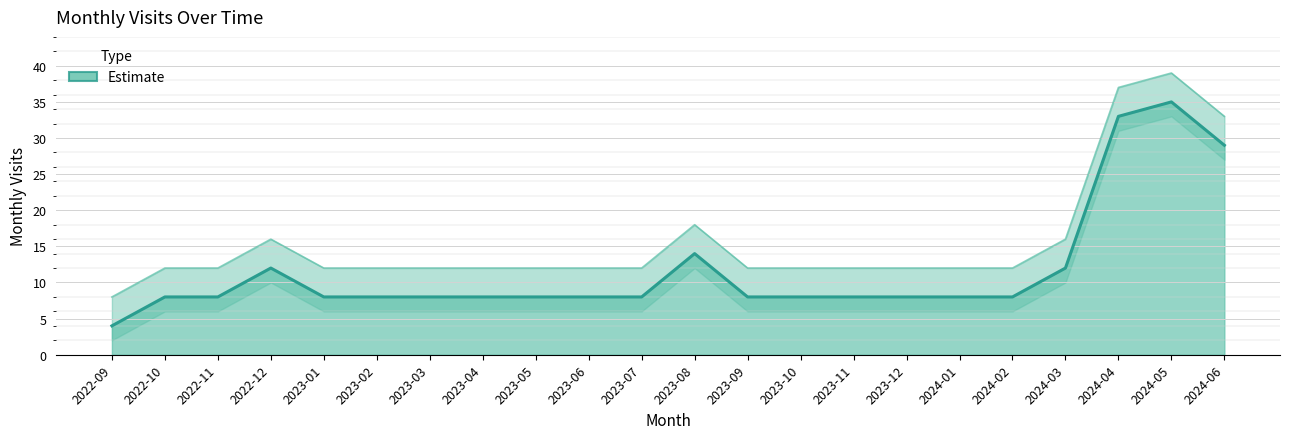

The chart shows a value of 35 at 2024-05. True or false?

True